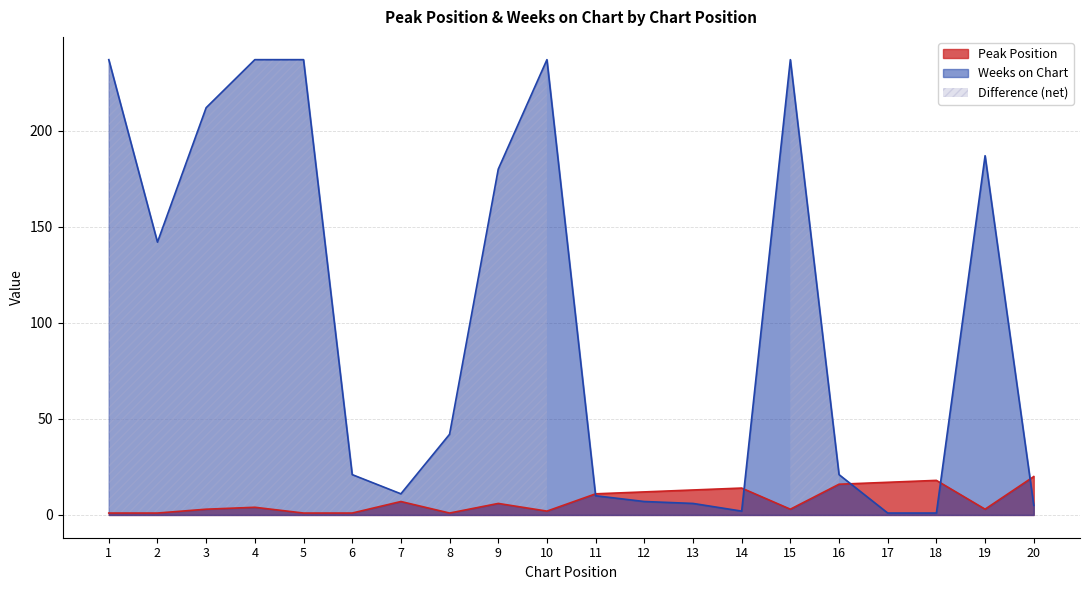

What is the sum of all Peak Position values?

154